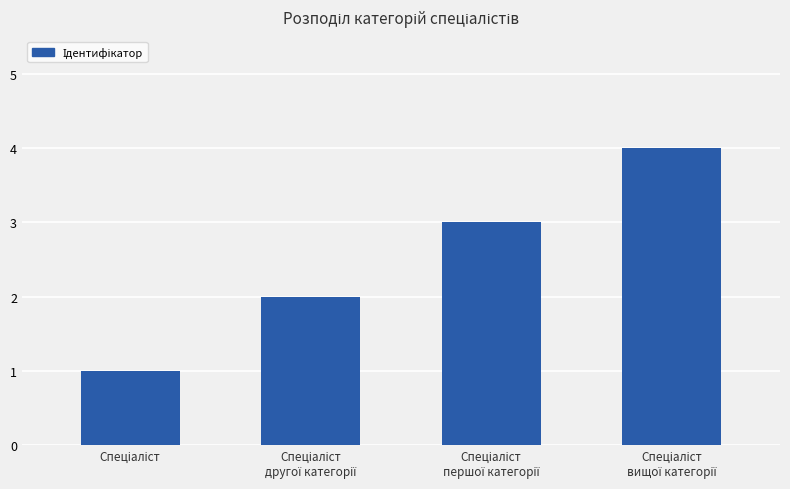

What is the greatest value displayed?

4